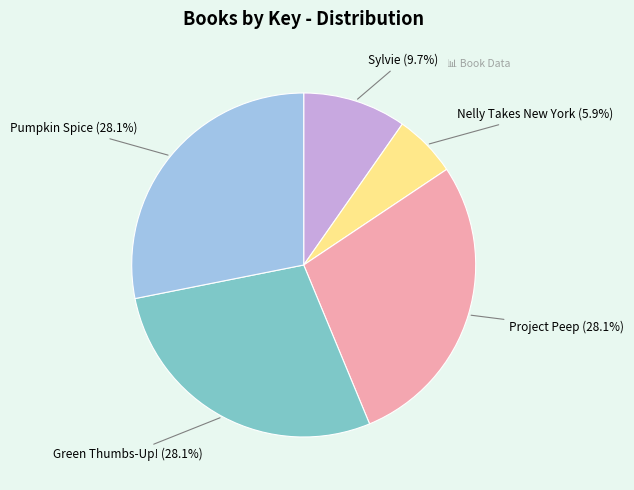

How many segments does this pie chart have?

5